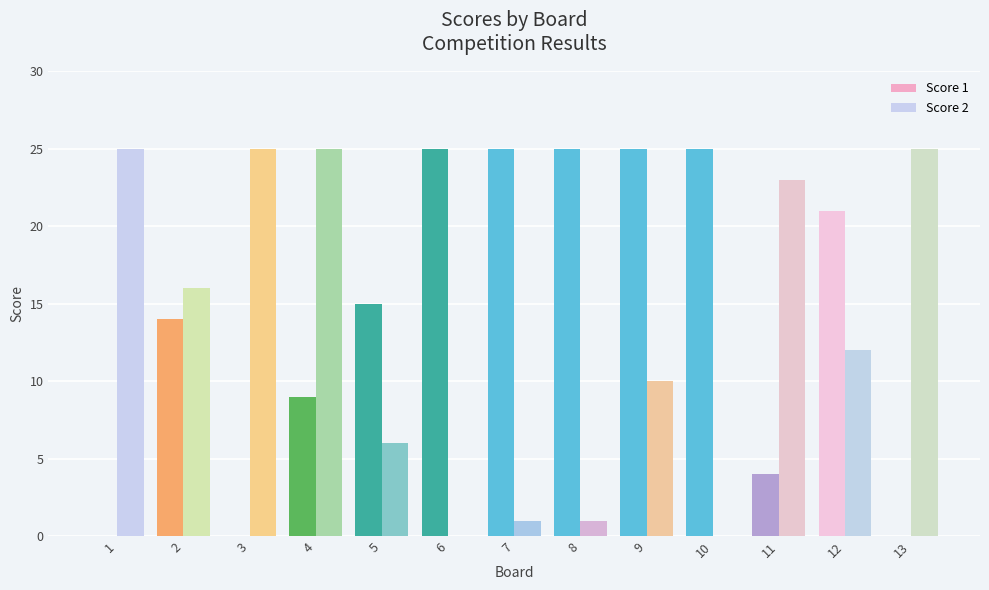

What are all the series names shown in the legend?

Score 1, Score 2